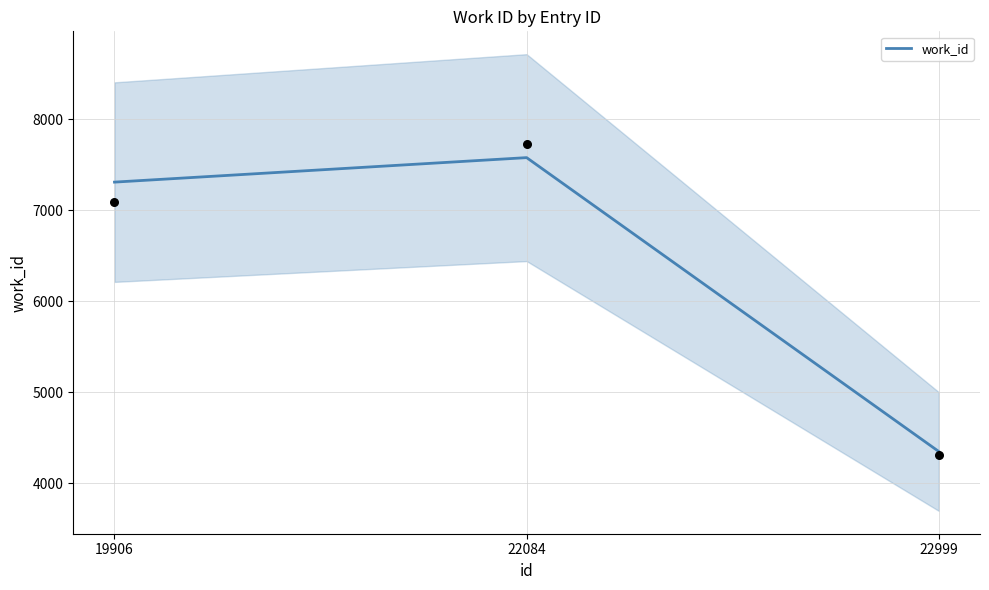

Which has a higher value, 22999 or 22084?

22084